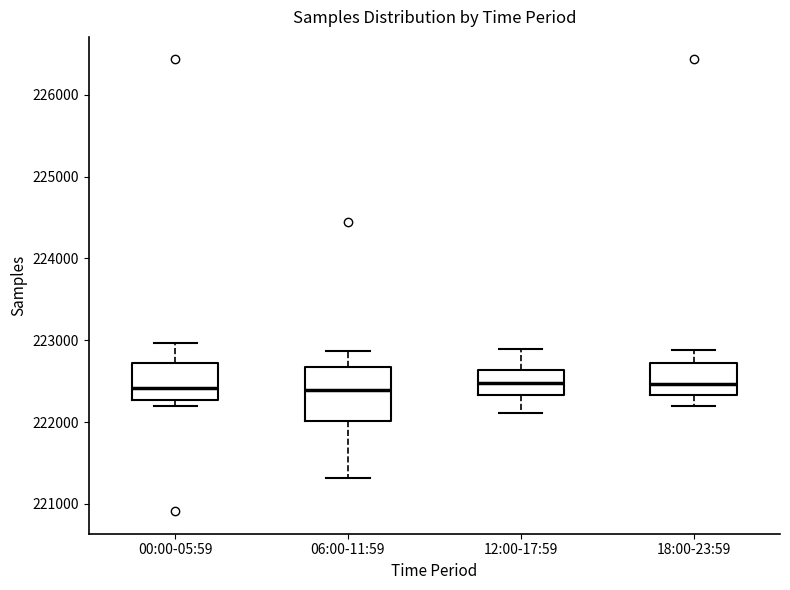

Where is the upper edge of the box for 12:00-17:59 on the y-axis? The values are not printed on the chart, so give them approximately, as read against the axis.

222600